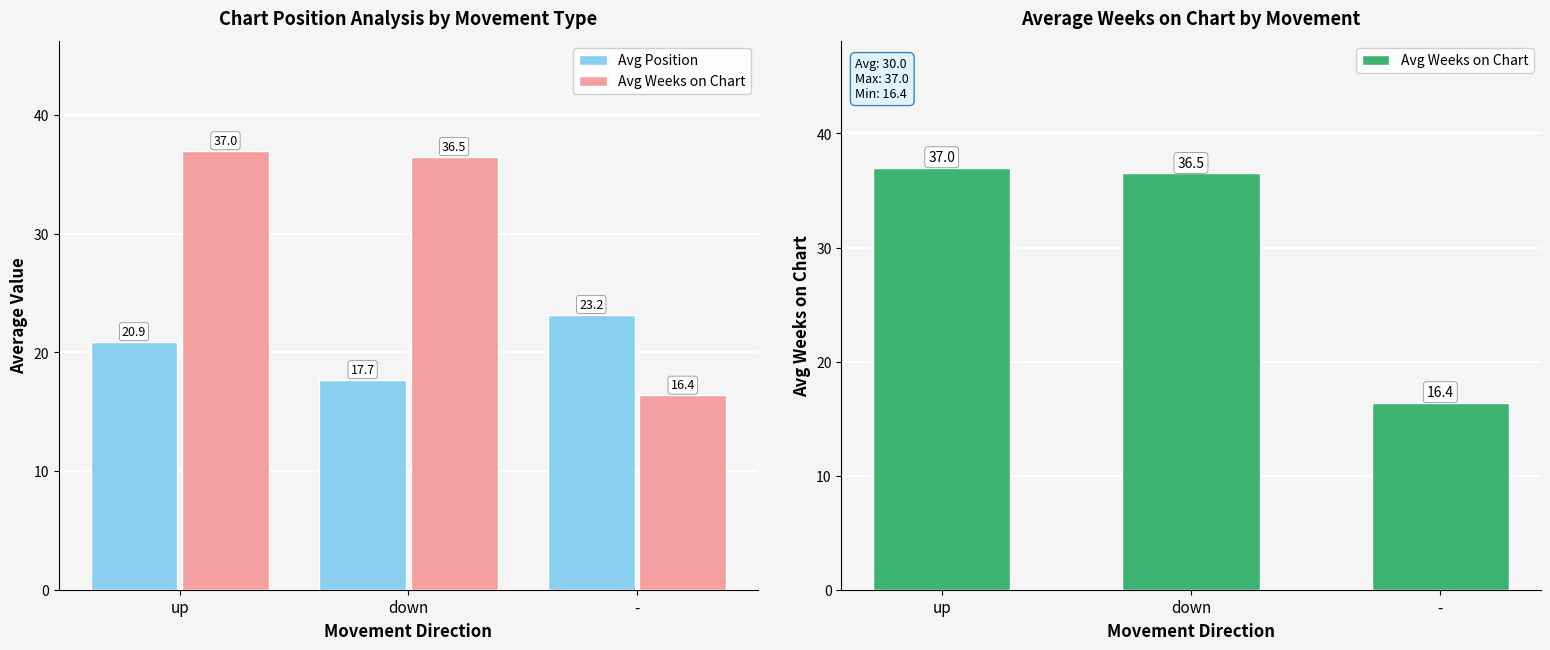

What value does the Avg Position series have at down?

17.7